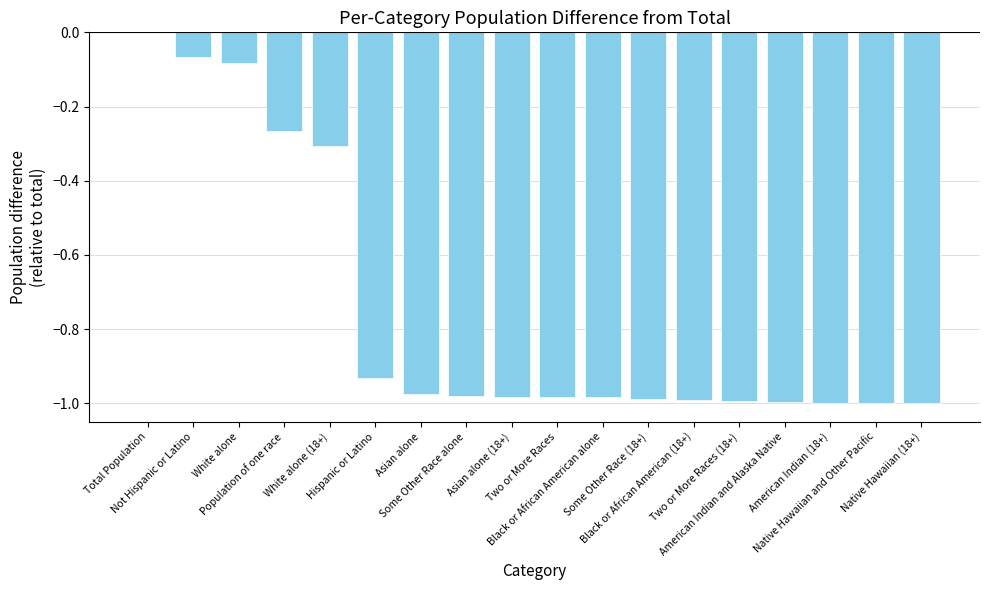

Count the number of categories in the chart.

18